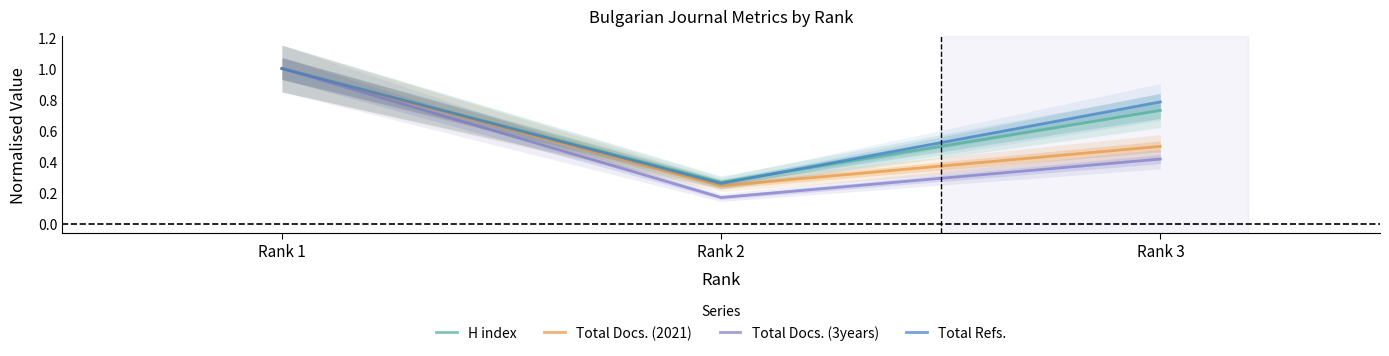

What is the spread (max minus min) of values at Rank 3?

0.4